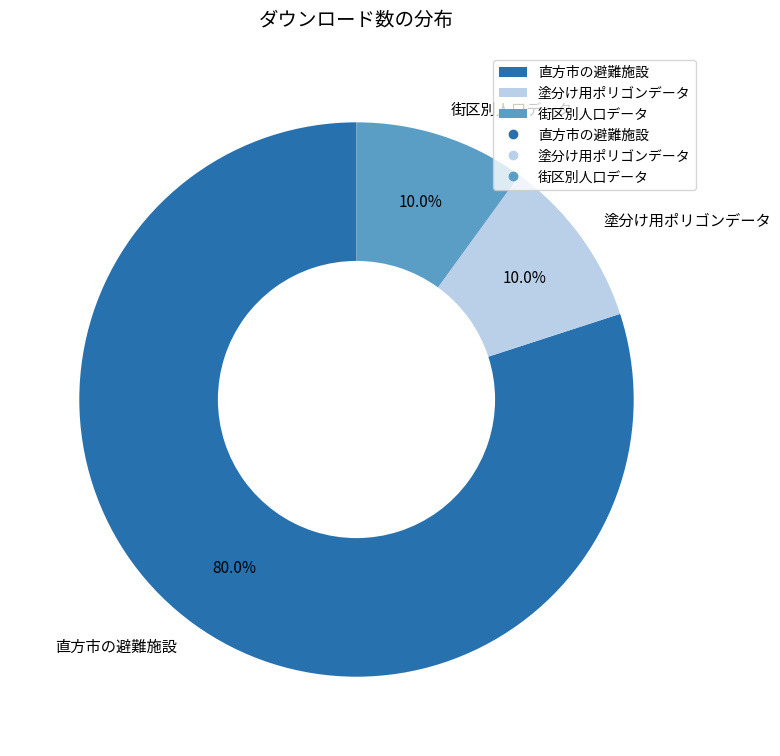

To the nearest percent, what portion does 直方市の避難施設 represent?

80%